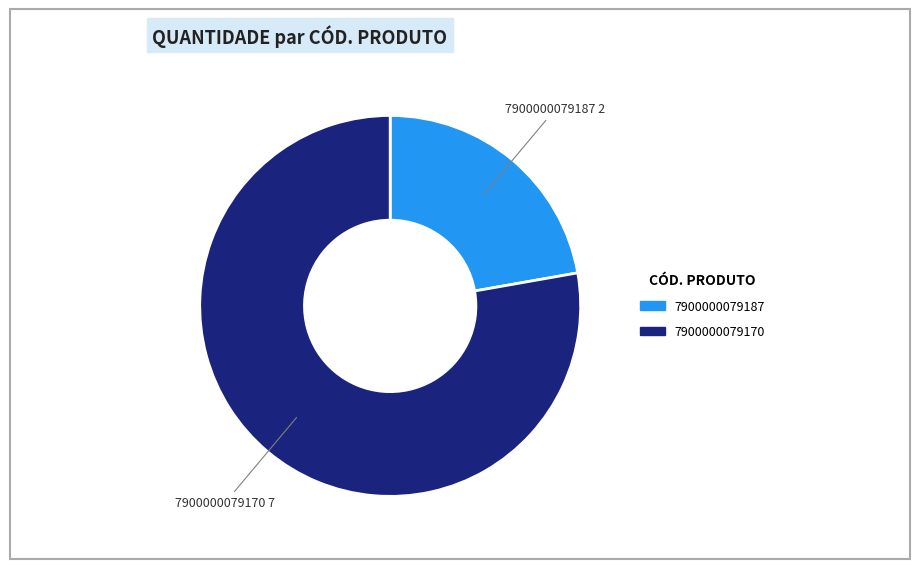

Is the sum of 7900000079187 and 7900000079170 greater than half?

Yes